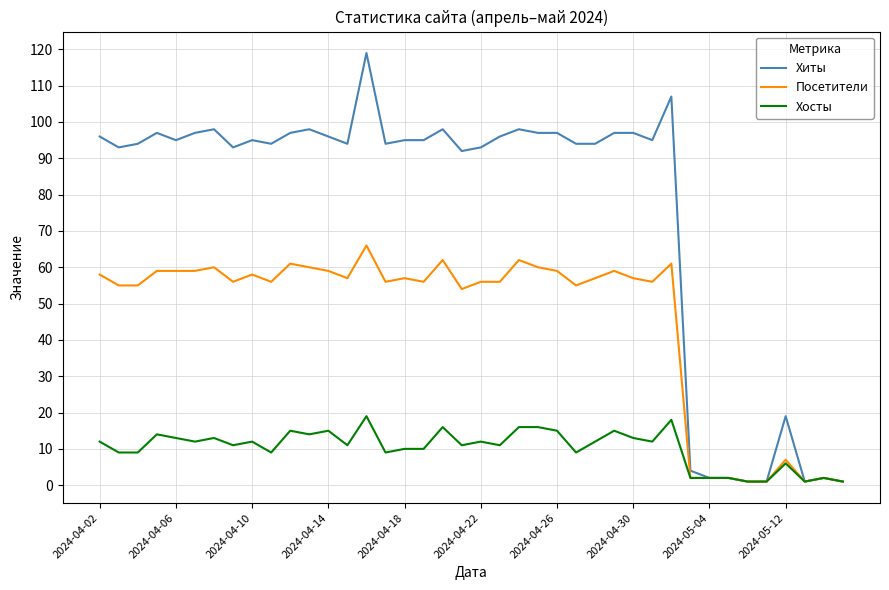

What is the sum of all Посетители values?

1820